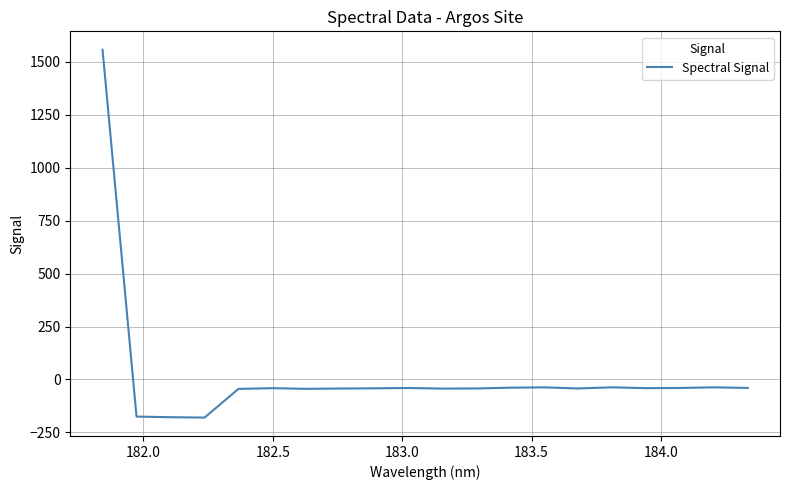

What is the minimum value shown in the chart?

-179.9